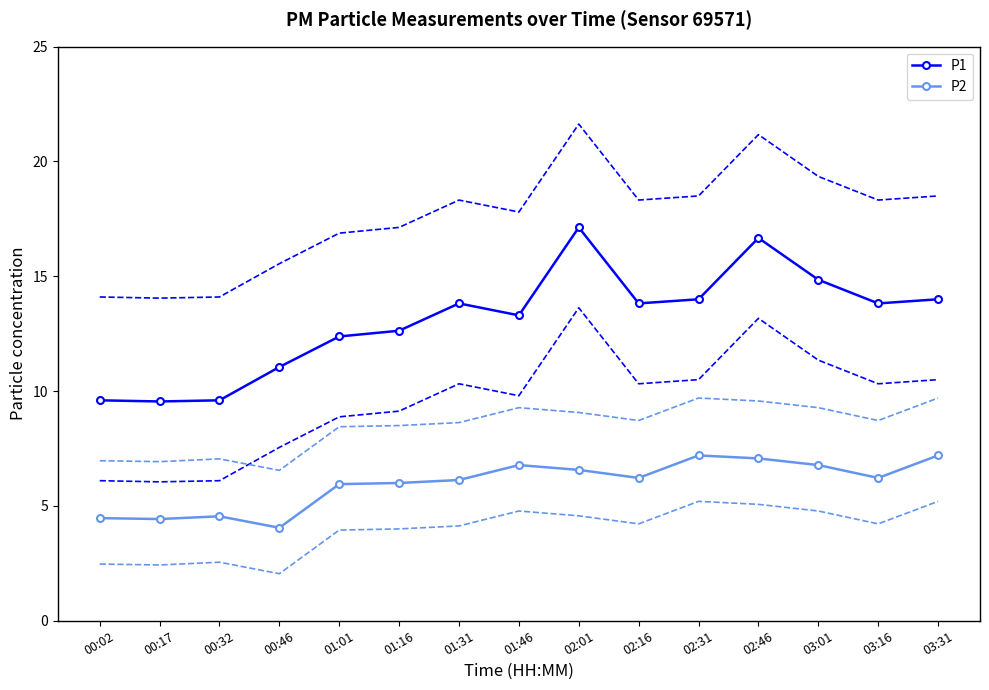

List the labels in order of P1 value, smallest first.

00:17, 00:02, 00:32, 00:46, 01:01, 01:16, 01:46, 01:31, 02:16, 03:16, 02:31, 03:31, 03:01, 02:46, 02:01